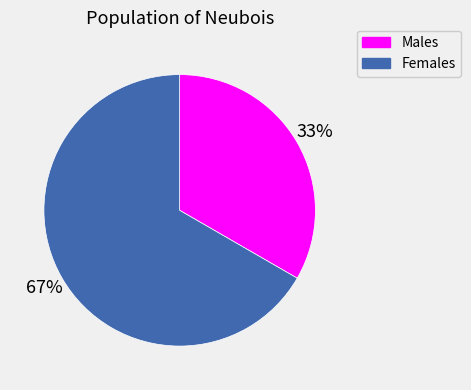

Is the sum of Males and Females greater than half?

Yes